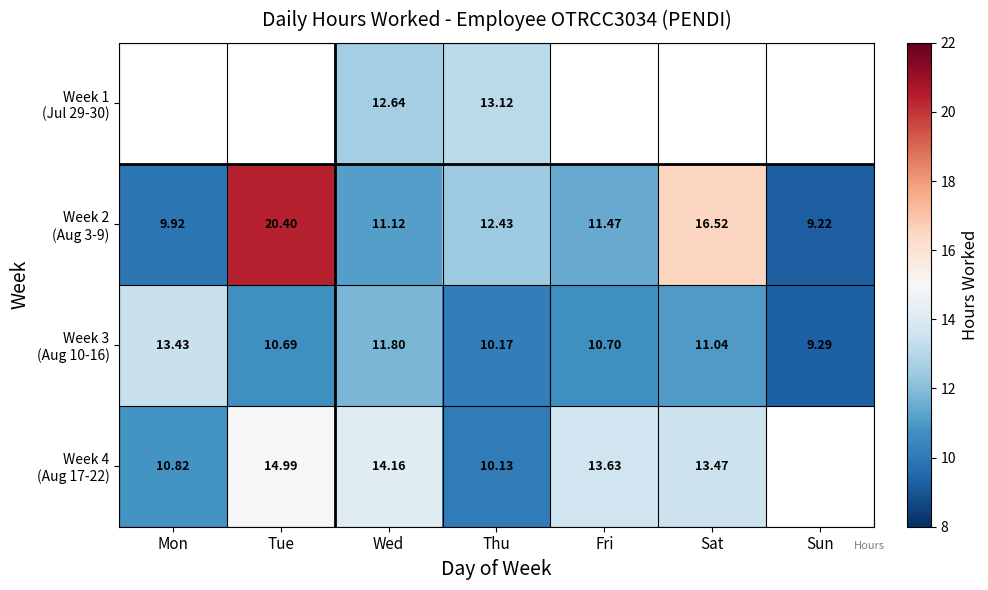

Which series has the largest total across all categories?

Week 2 (Aug 3-9)